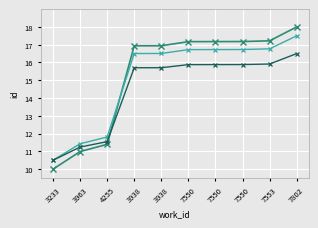

How many data points does each series have?

10